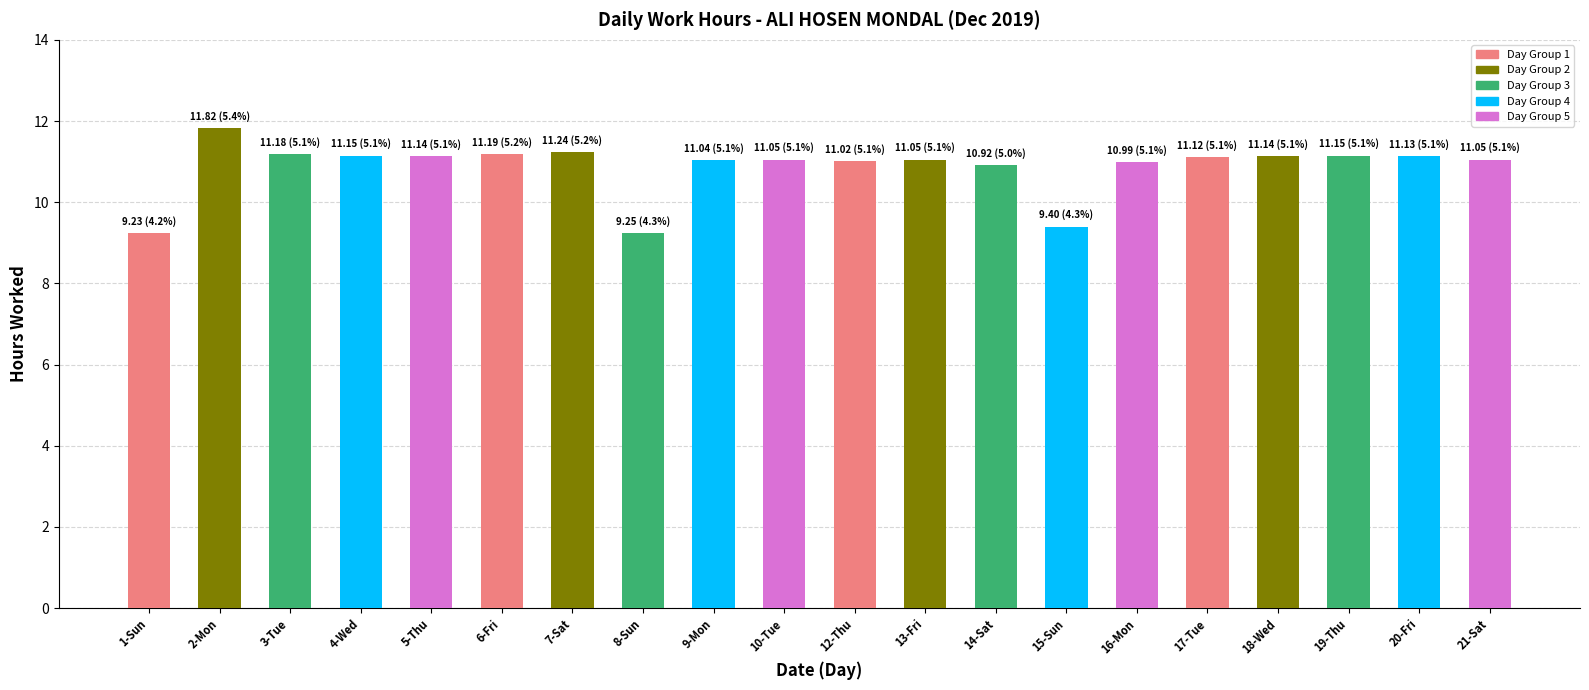

Which has a higher value, 2-Mon or 10-Tue?

2-Mon